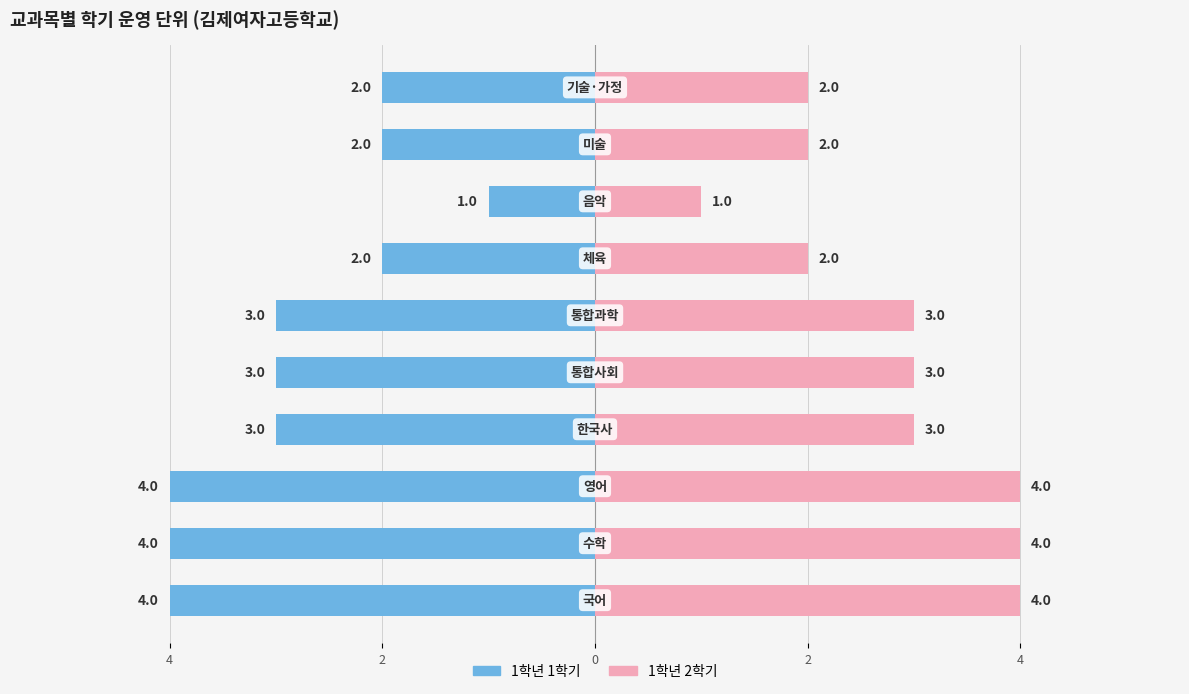

How many data points in 1학년 1학기 are less than -3?

3